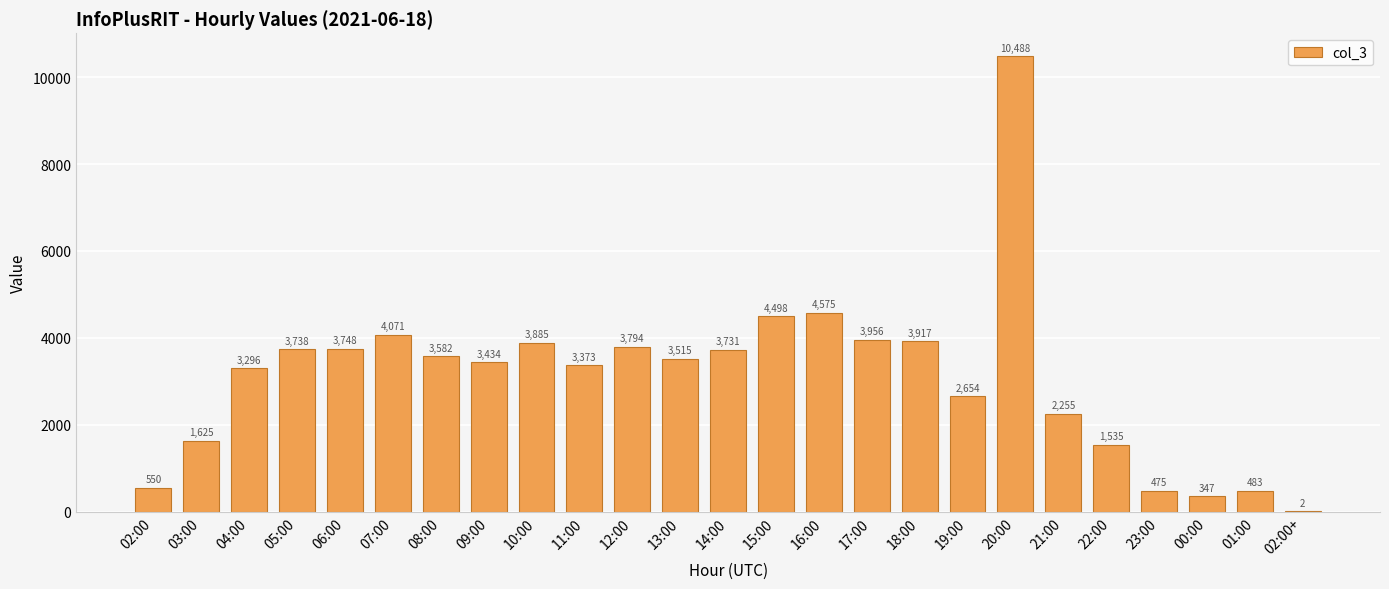

The value at 14:00 is 3731. True or false?

True